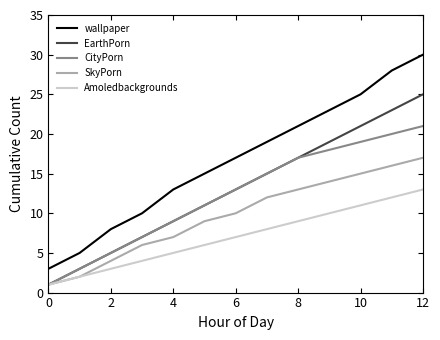

What is the average value of the Amoledbackgrounds series?

7